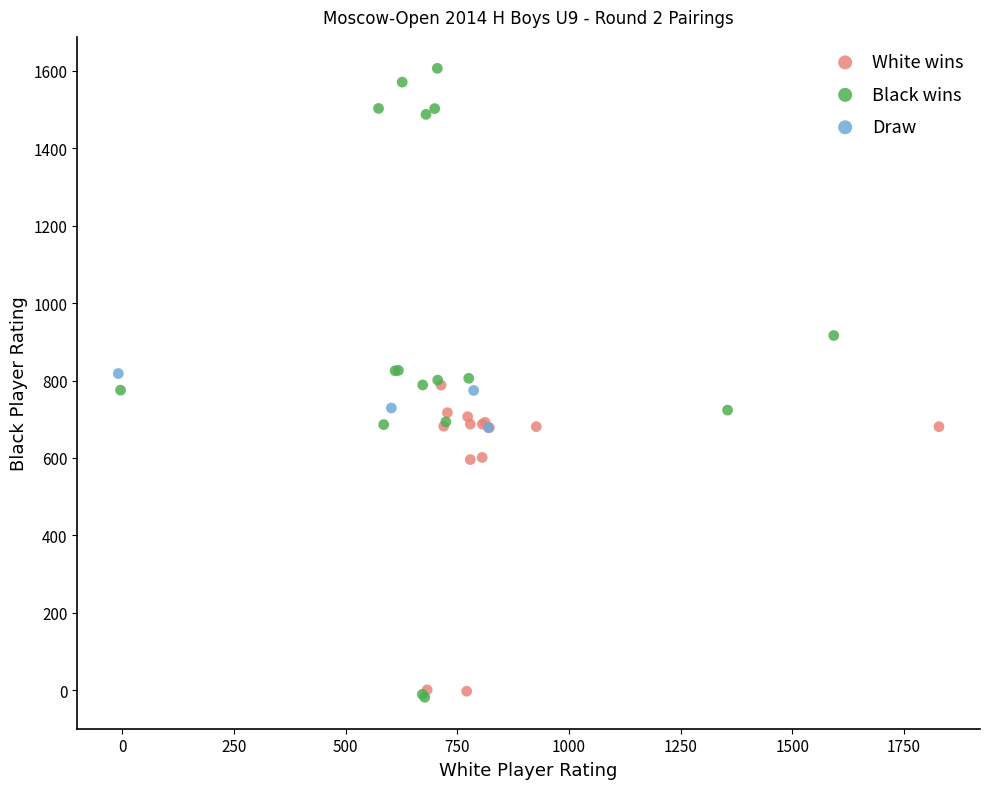

Which series has the widest spread of Y values?

Black wins